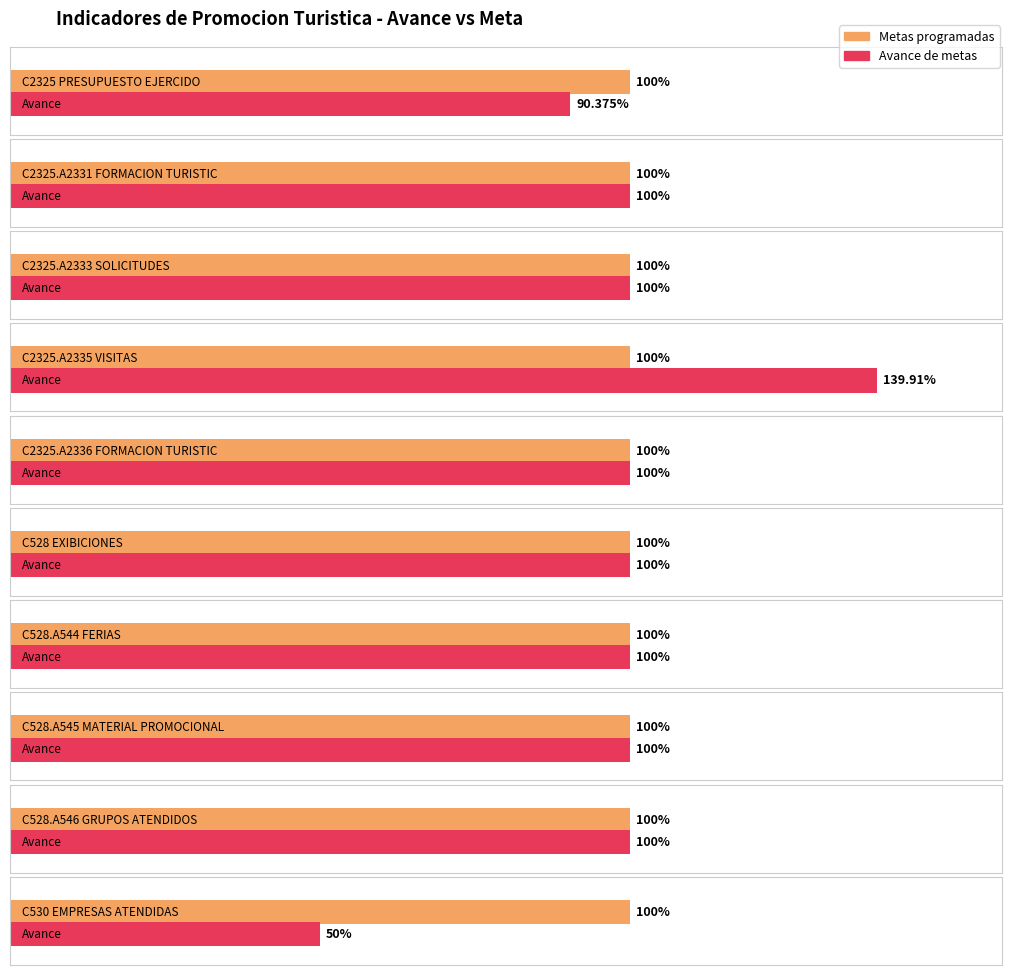

At how many categories does at least one series exceed 107?

1